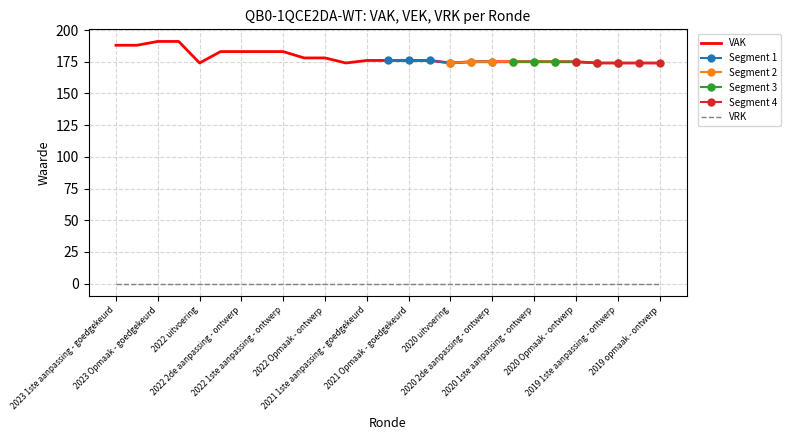

What is the label of the 22nd point from the right?

2022 2de aanpassing - goedgekeurd